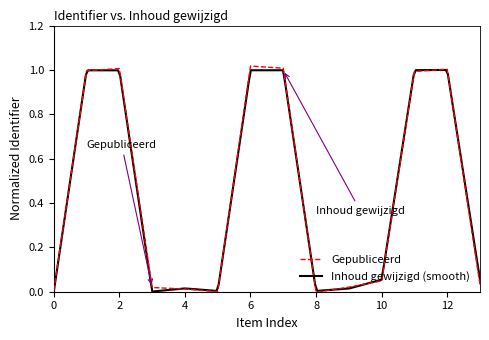

How many points are lower than both their immediate neighbors (excluding endpoints)?

2